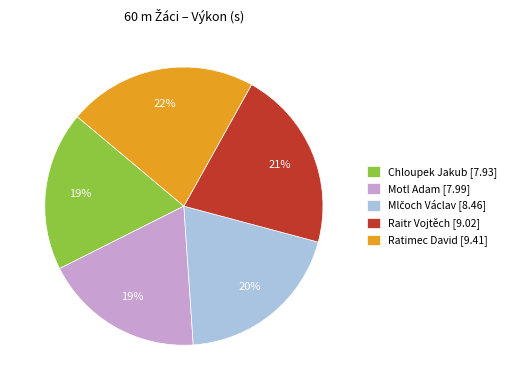

Is the sum of Chloupek Jakub [7.93] and Motl Adam [7.99] greater than half?

No